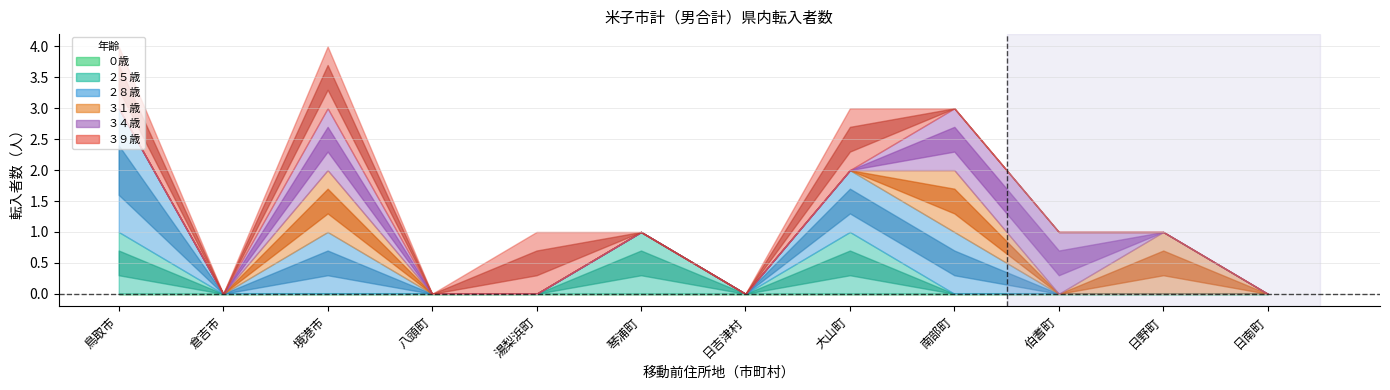

At which category does ３９歳 reach its first local peak?

境港市